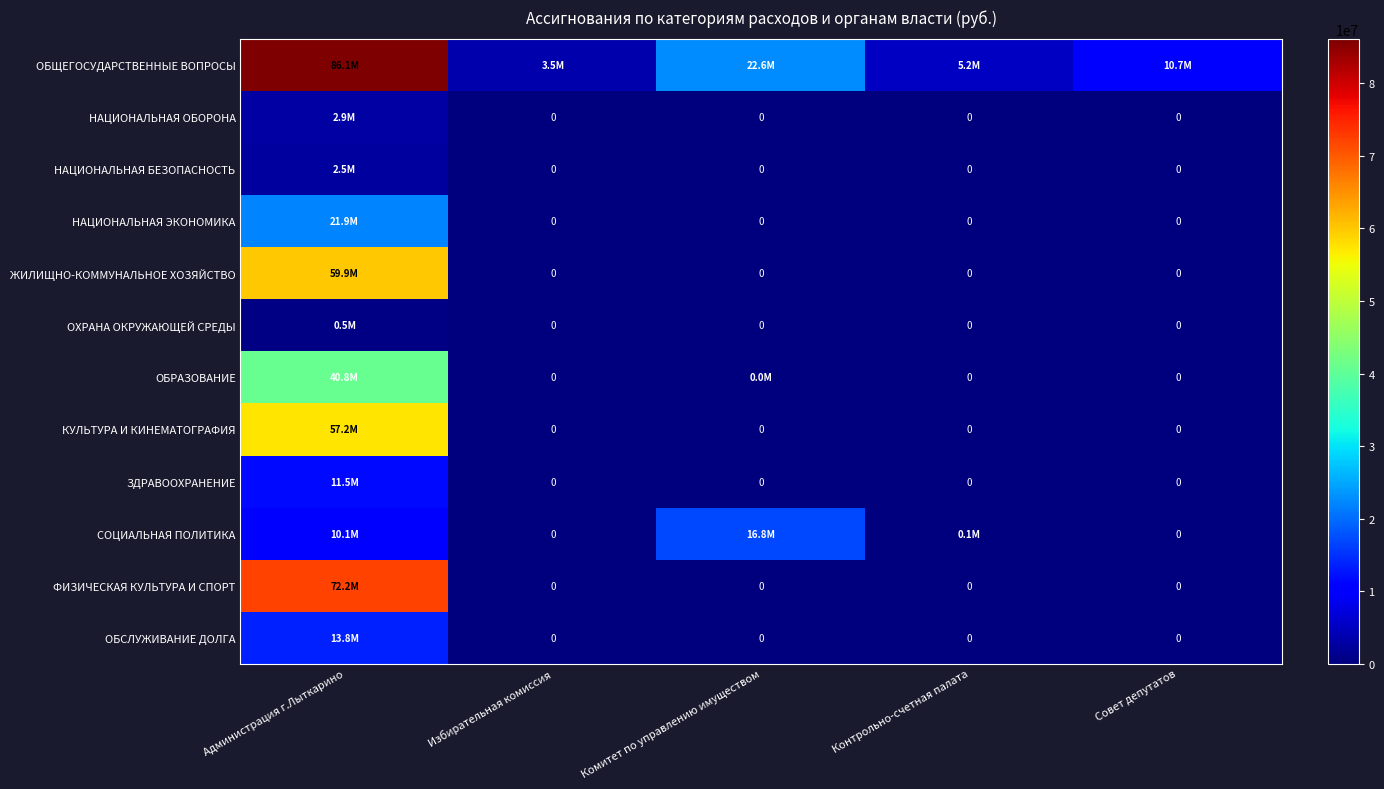

What is the sum of the ОБСЛУЖИВАНИЕ ДОЛГА values at Избирательная комиссия and Администрация г.Лыткарино?

13772600.0